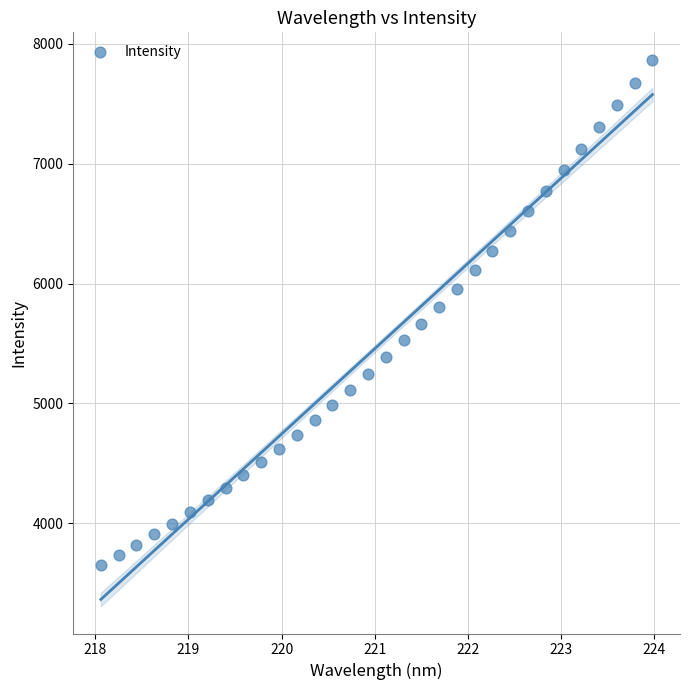

What is the range of Y values (max minus min)?

4219.0